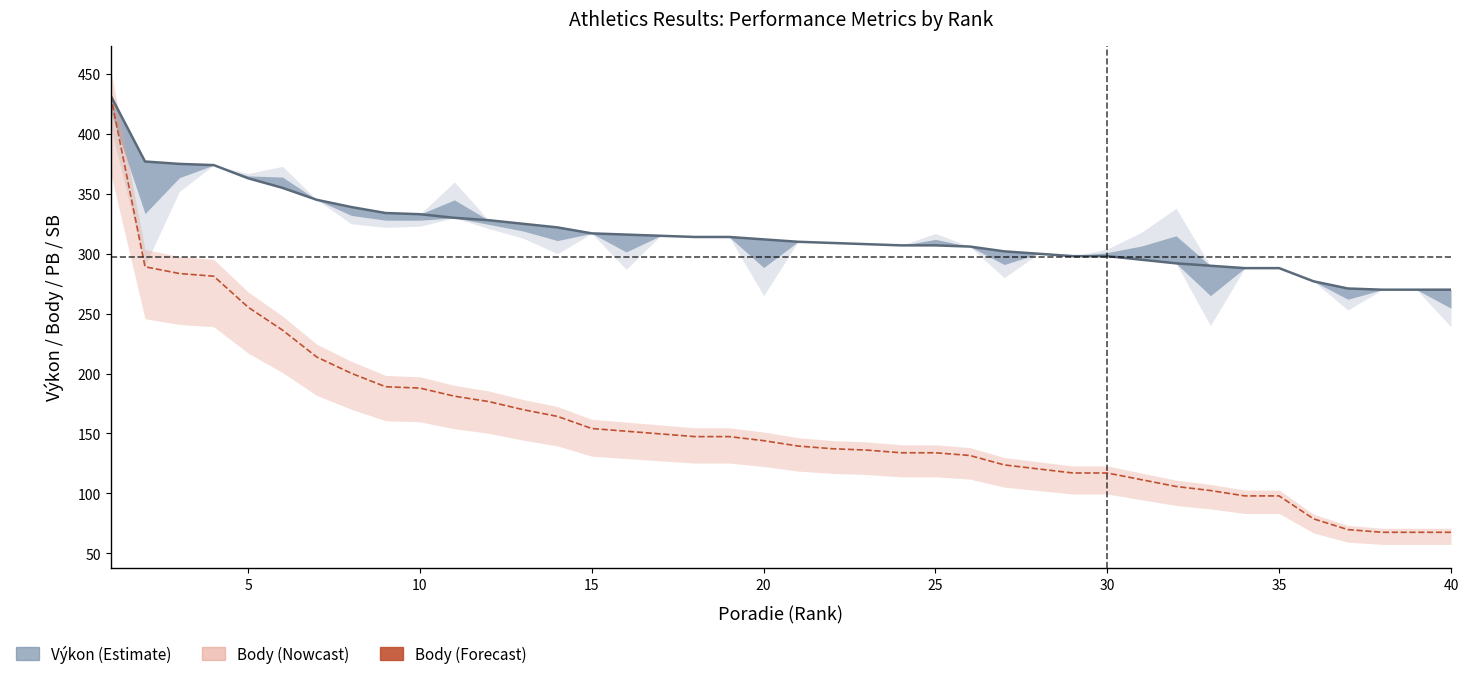

Count the number of categories in the chart.

40